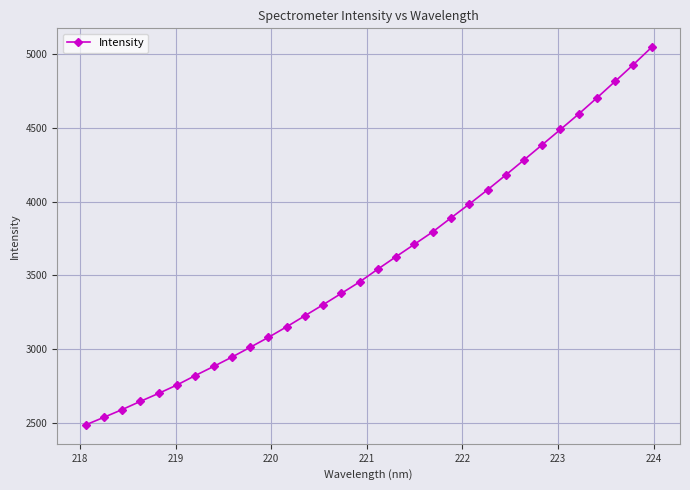

Count the number of categories in the chart.

32